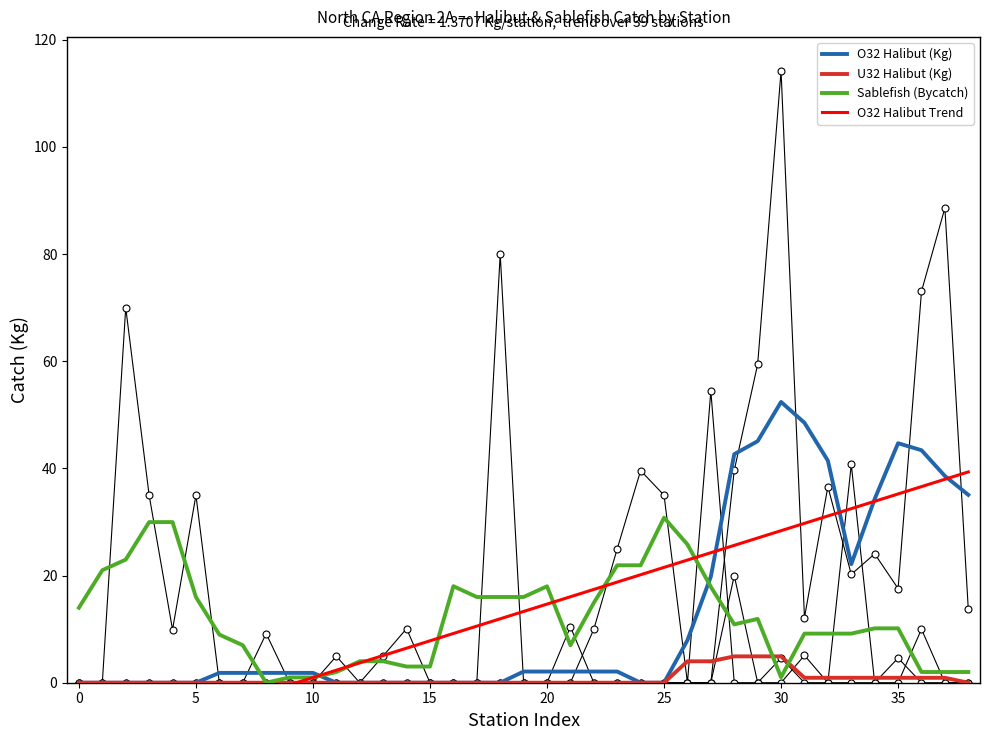

What is the value of the O32 Halibut (Kg) point at the 39th from the left?

35.1